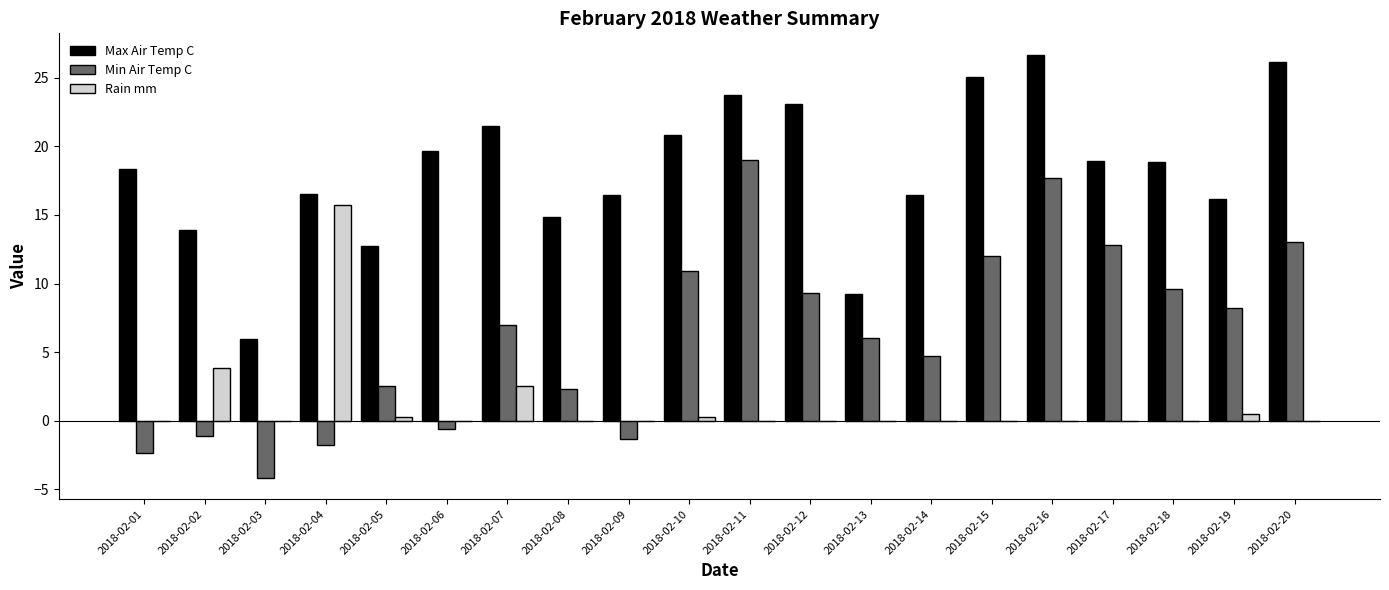

Where does the Max Air Temp C series first go above 18?

2018-02-01